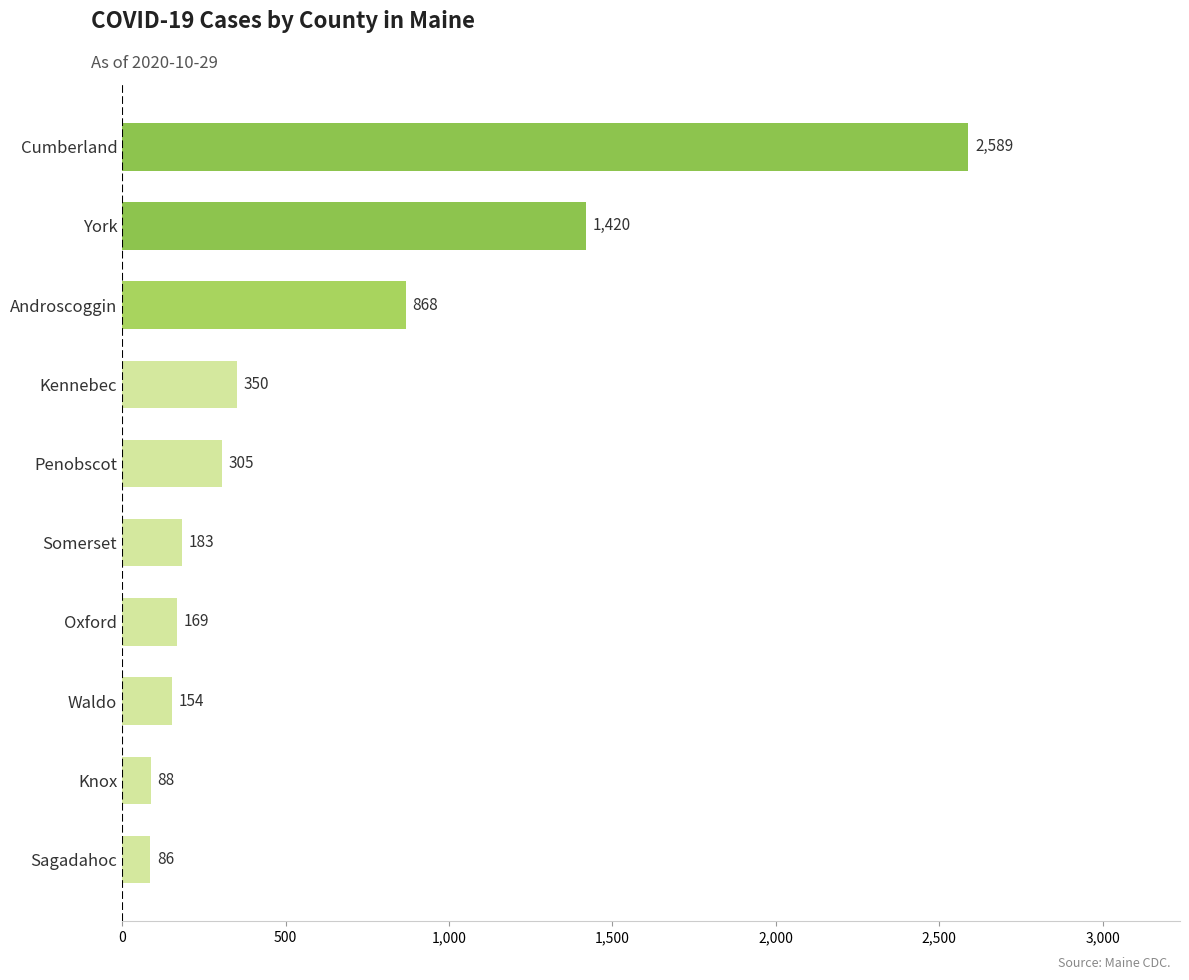

What is the difference between the maximum and second lowest values?

2501